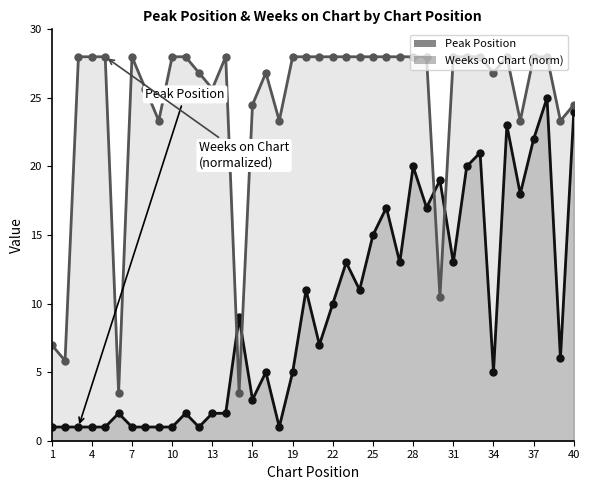

Reading left to right, what are all the values shown in this chart?

Peak Position: 1.0	1.0	1.0	1.0	1.0	2.0	1.0	1.0	1.0	1.0	2.0	1.0	2.0	2.0	9.0	3.0	5.0	1.0	5.0	11.0	7.0	10.0	13.0	11.0	15.0	17.0	13.0	20.0	17.0	19.0	13.0	20.0	21.0	5.0	23.0	18.0	22.0	25.0	6.0	24.0
Weeks on Chart: 7.0	5.8	28.0	28.0	28.0	3.5	28.0	25.7	23.3	28.0	28.0	26.8	25.7	28.0	3.5	24.5	26.8	23.3	28.0	28.0	28.0	28.0	28.0	28.0	28.0	28.0	28.0	28.0	28.0	10.5	28.0	28.0	28.0	26.8	28.0	23.3	28.0	28.0	23.3	24.5